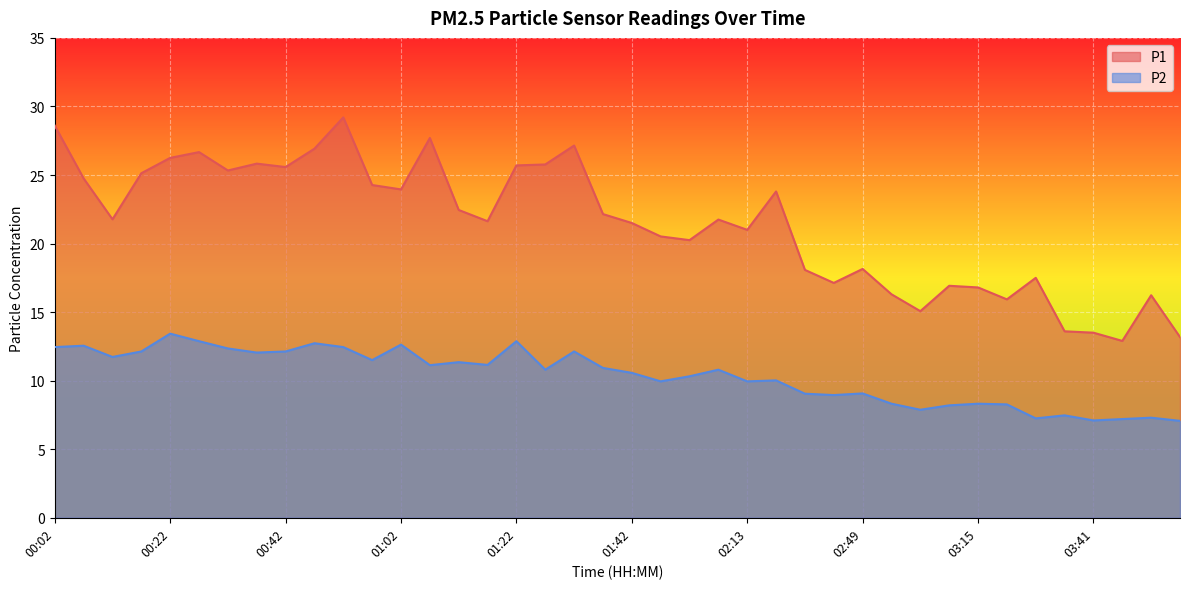

True or false: P1 and P2 cross at least once.

False